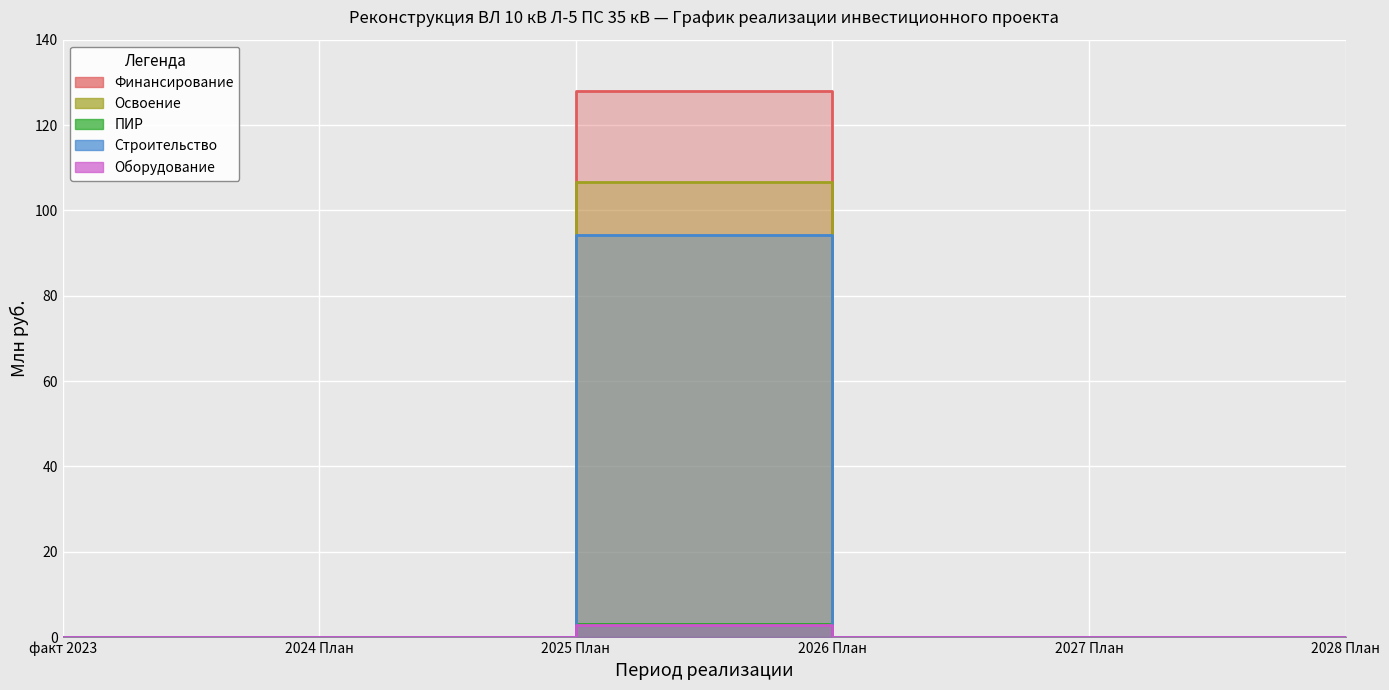

Where is Оборудование nearest to the value 1?

факт 2023